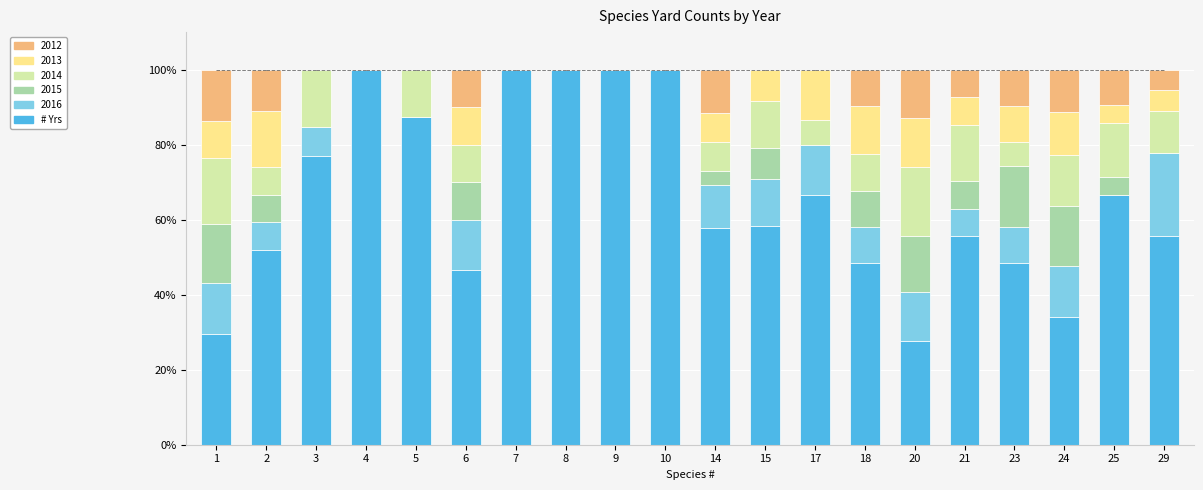

The value of # Yrs at 20 is 6.7. True or false?

False